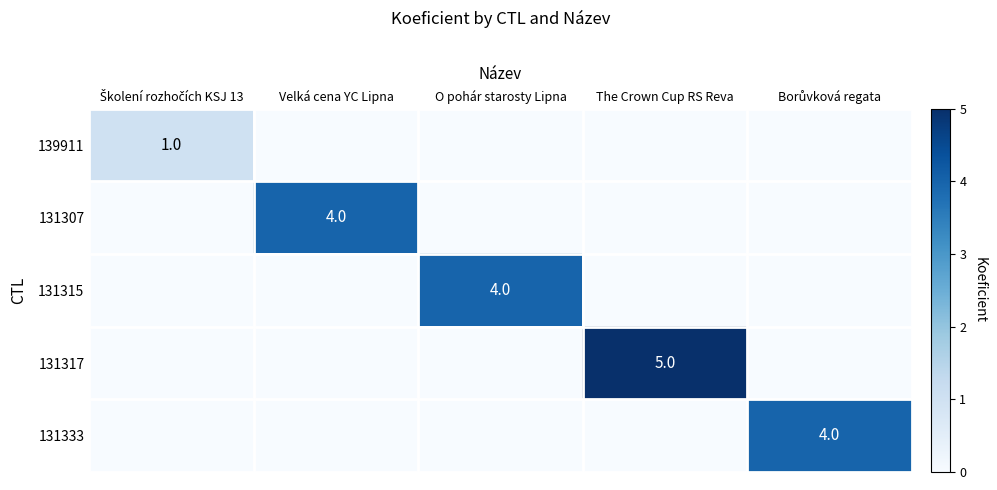

The value of 131315 at O pohár starosty Lipna is 2. True or false?

False